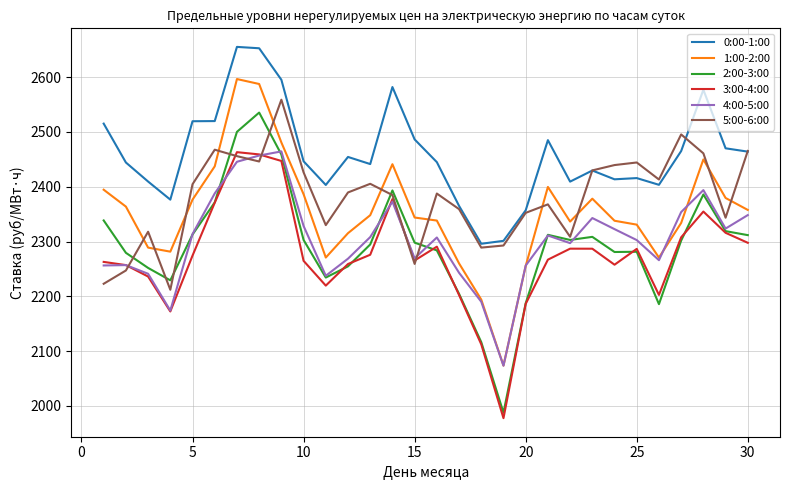

What is the greatest value displayed?

2655.2